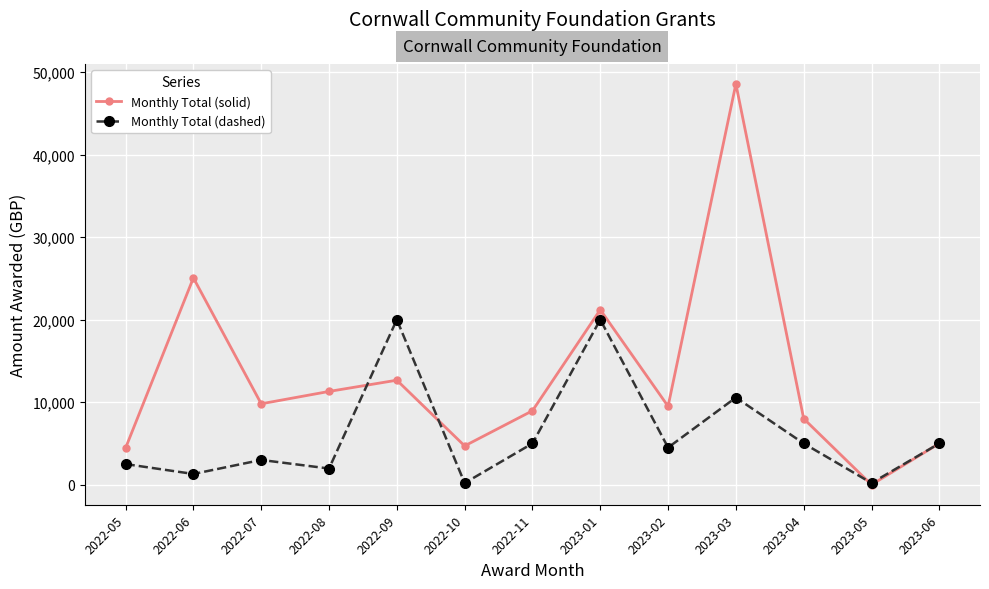

Where is Monthly Total (solid) nearest to the value 24280?

2022-06